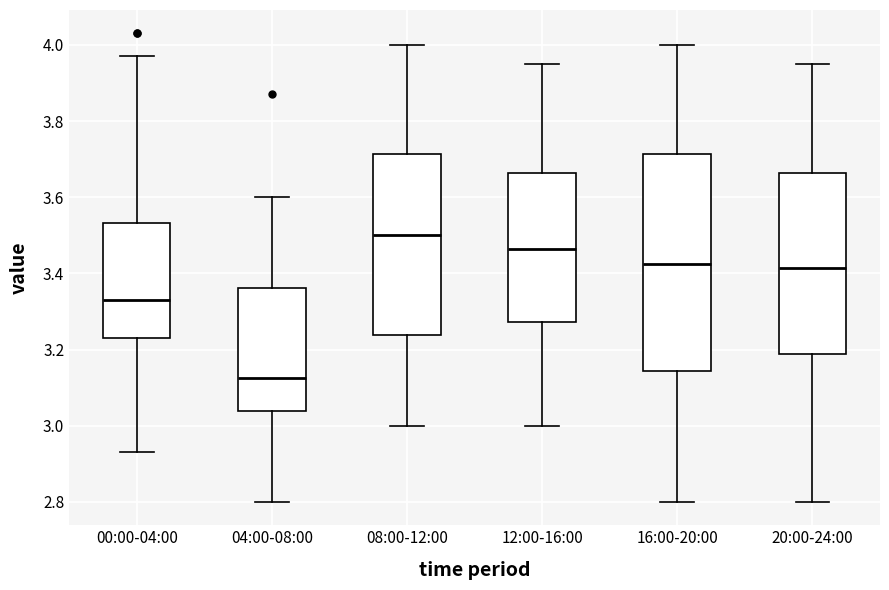

Which box has the lowest median line?

04:00-08:00